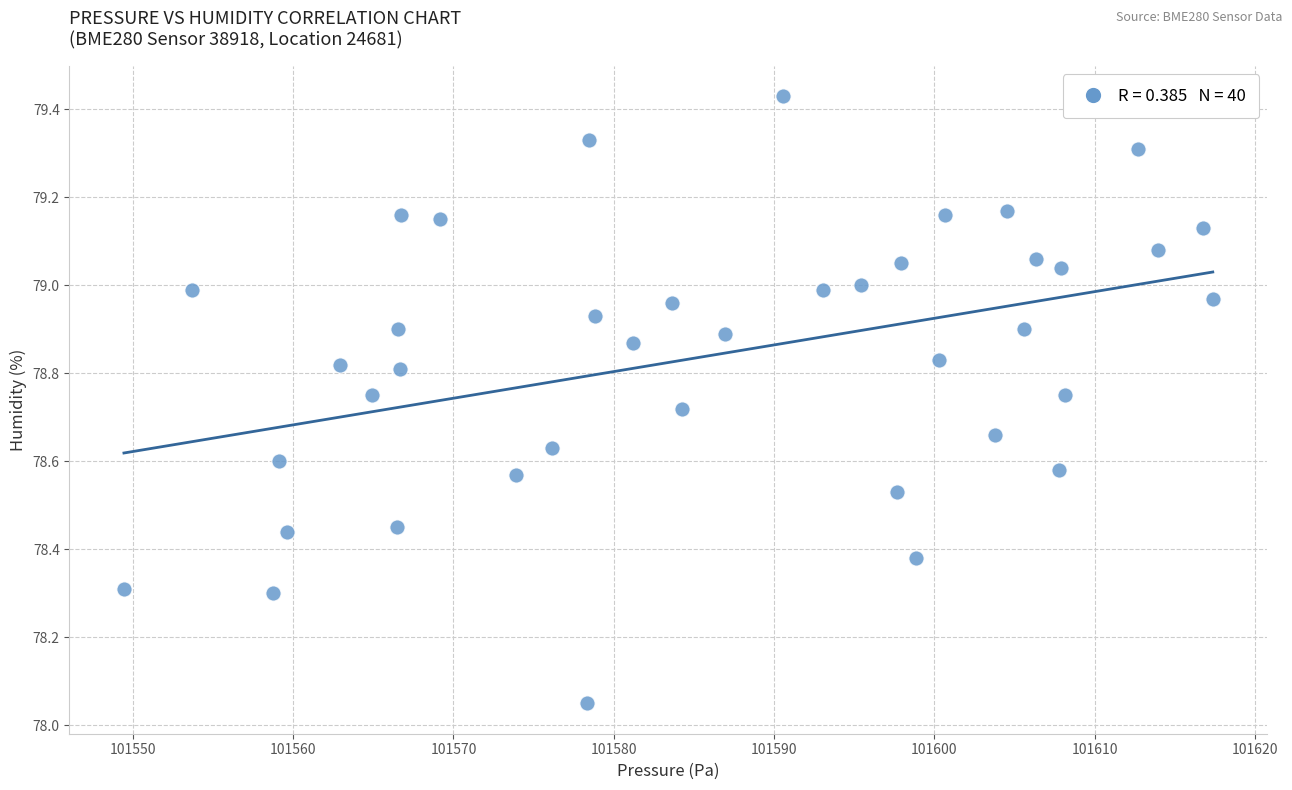

What is the range of Y values (max minus min)?

1.4